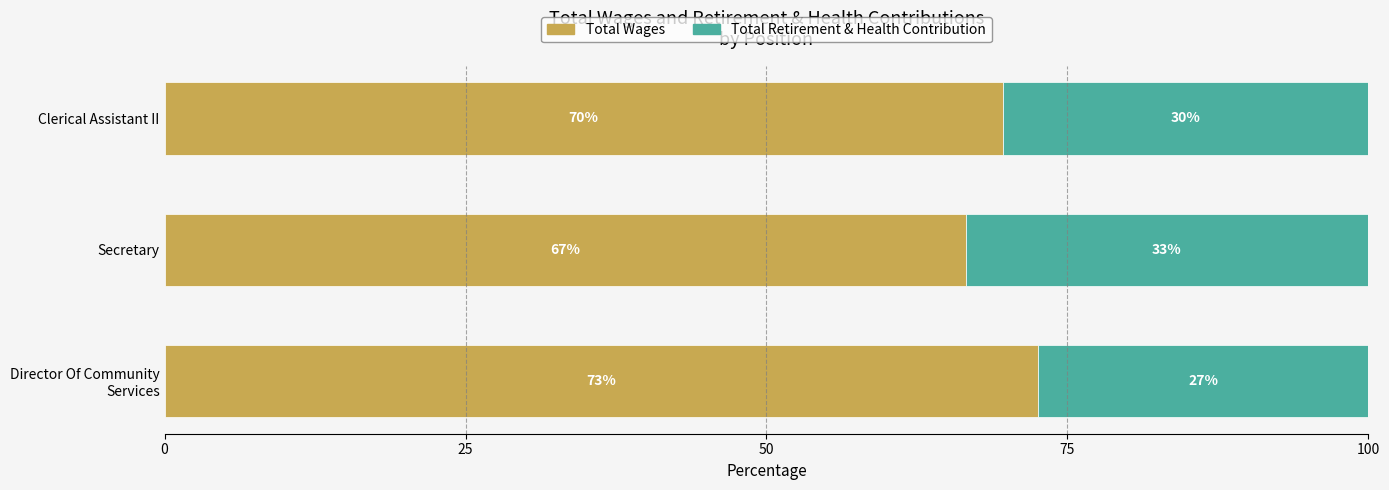

What are all the series names shown in the legend?

Total Wages, Total Retirement & Health Contribution